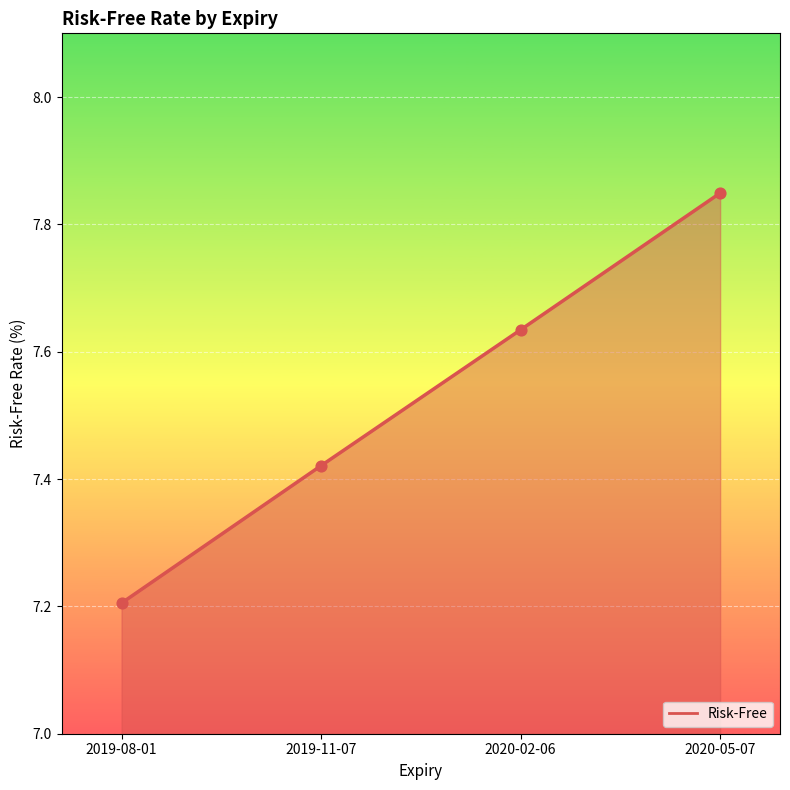

What is the change in value from 2019-08-01 to 2019-11-07?

+0.2